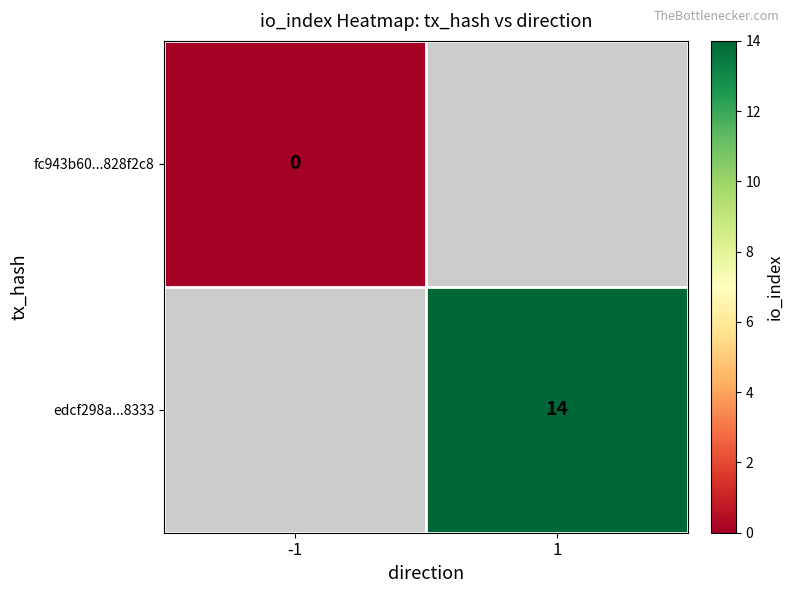

At which category does the chart reach its peak across all series?

1